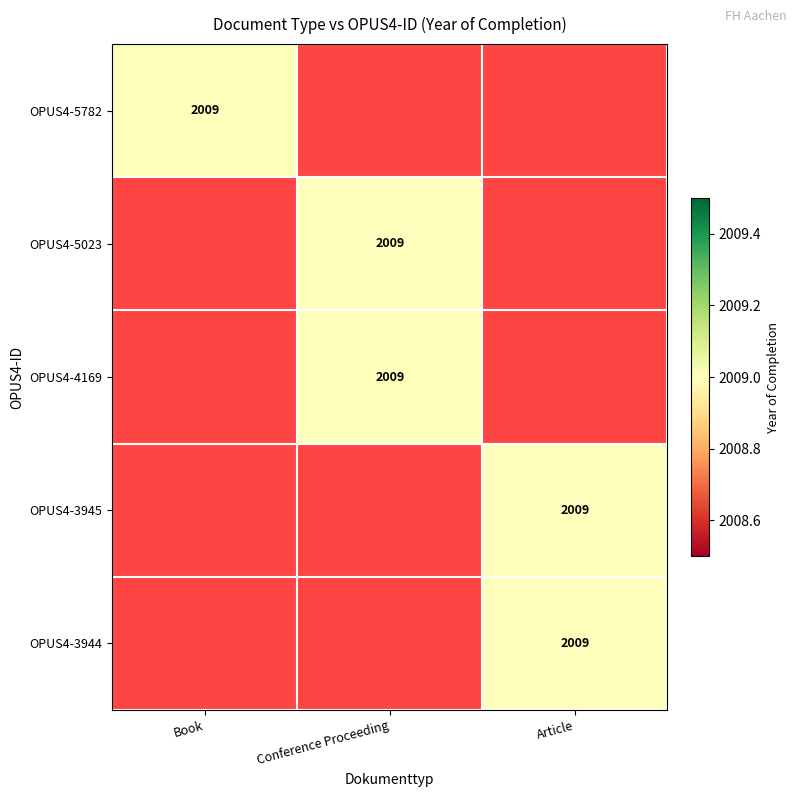

What is the total value across all series at OPUS4-4169?

2009